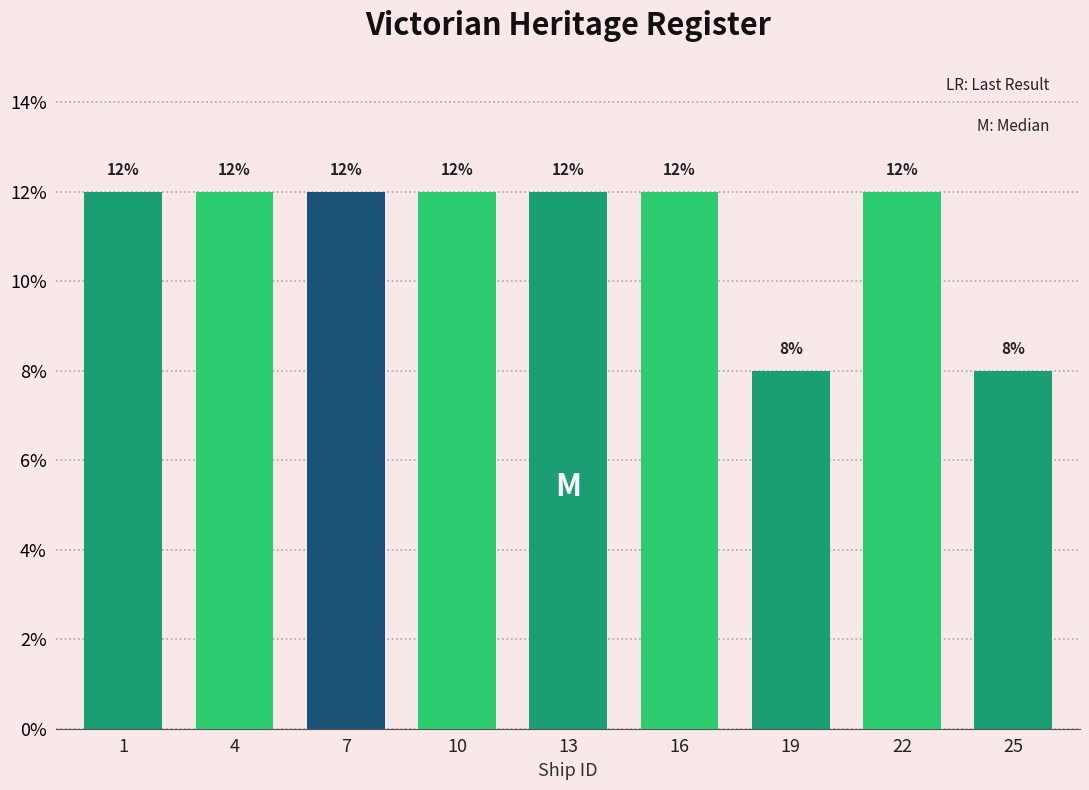

Reading left to right, extract all data points from this chart.

1=12	4=12	7=12	10=12	13=12	16=12	19=8	22=12	25=8